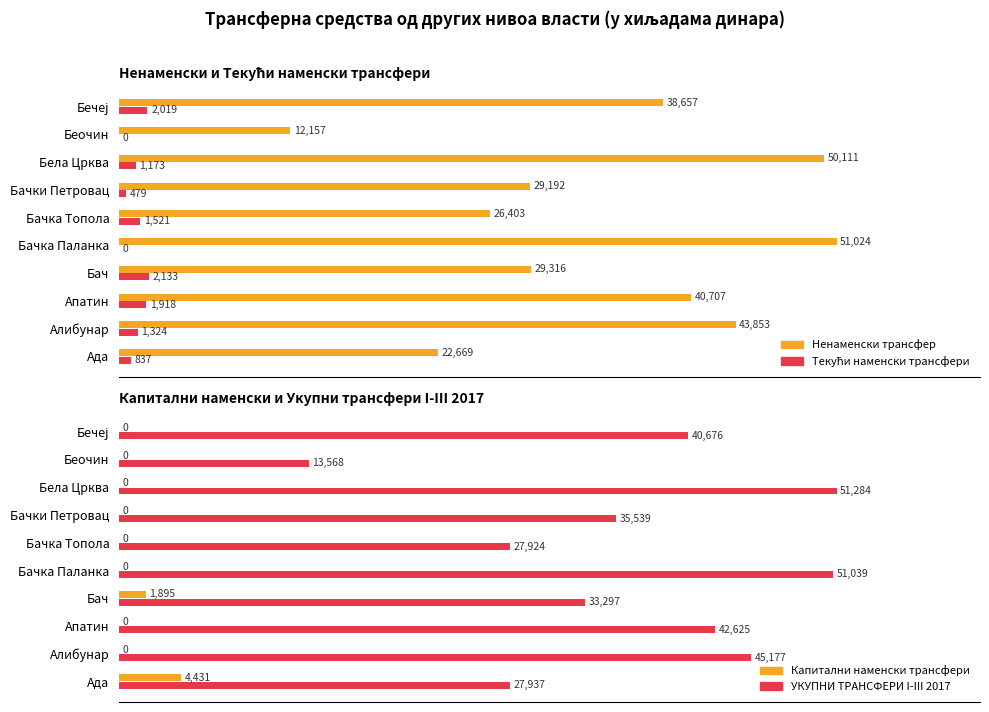

How many bars are there in total?

40